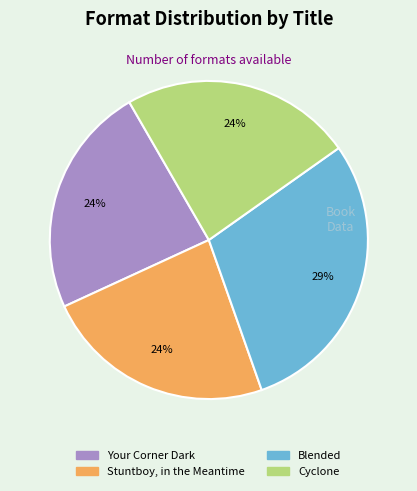

To the nearest percent, what is the average slice percentage?

25%